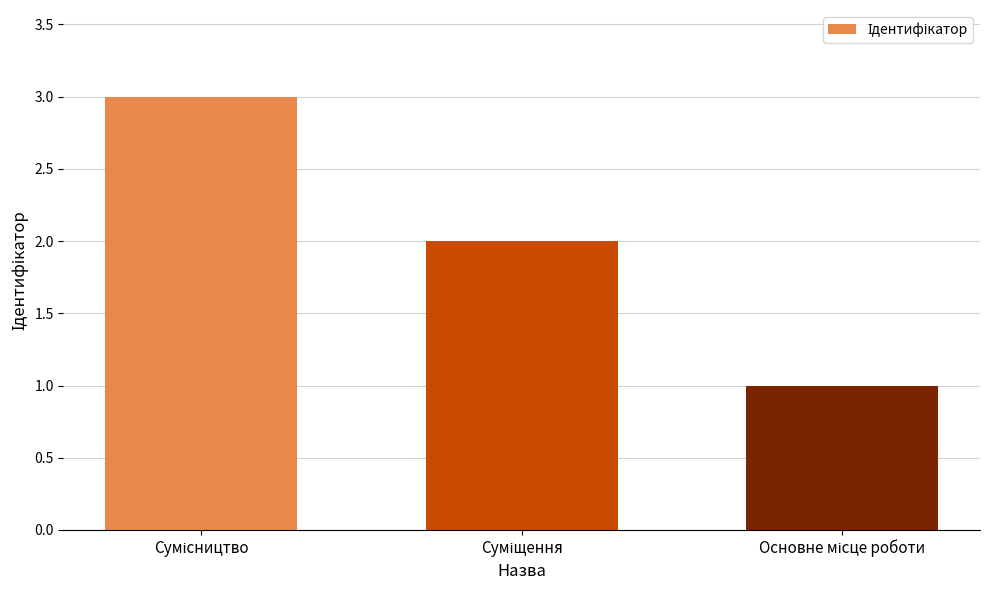

What is the greatest value displayed?

3